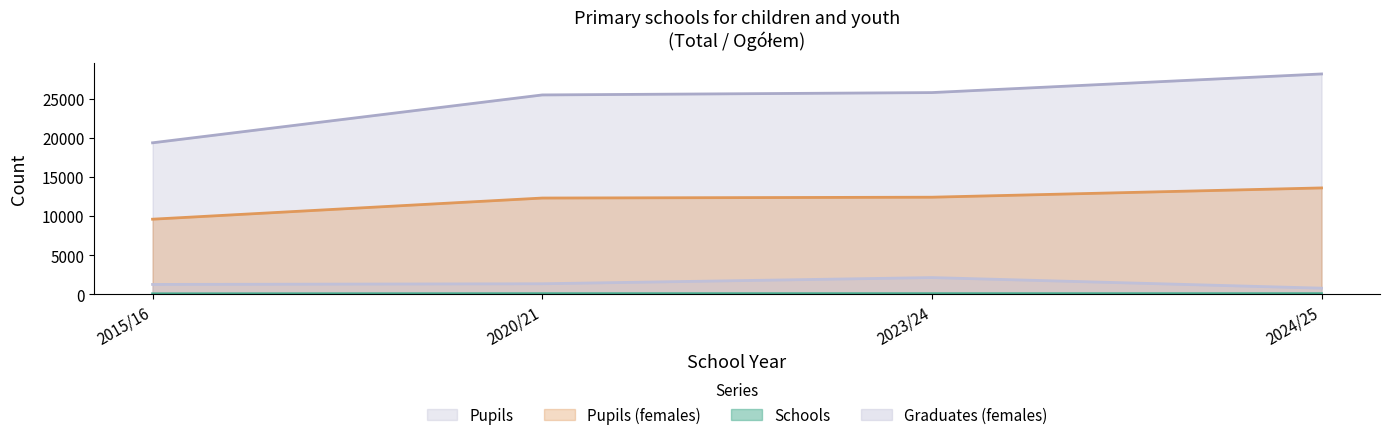

How many lines are shown in the chart?

4